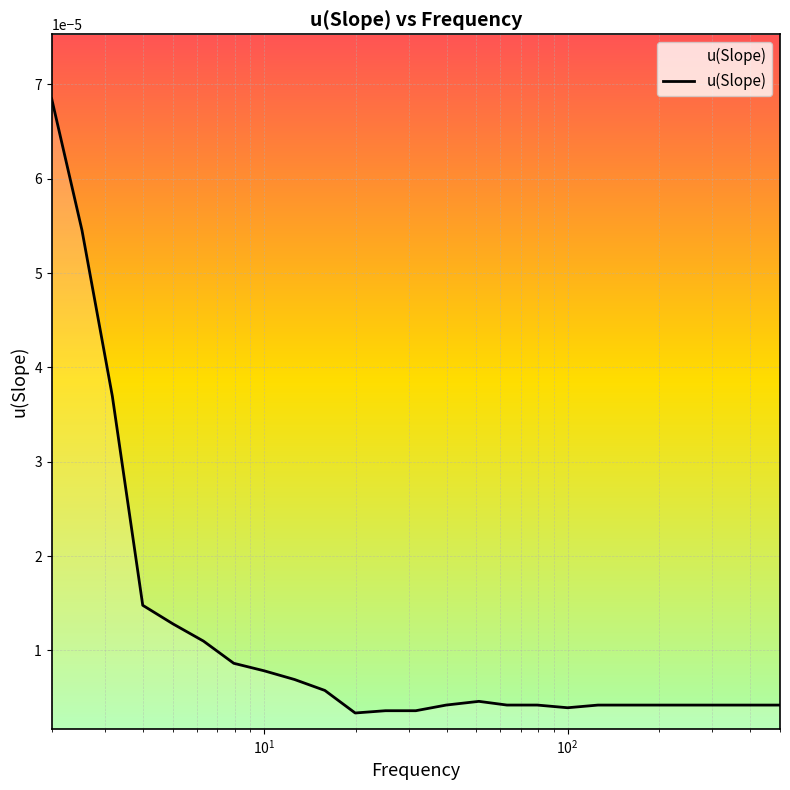

Does the chart display data point markers on the line(s)?

No